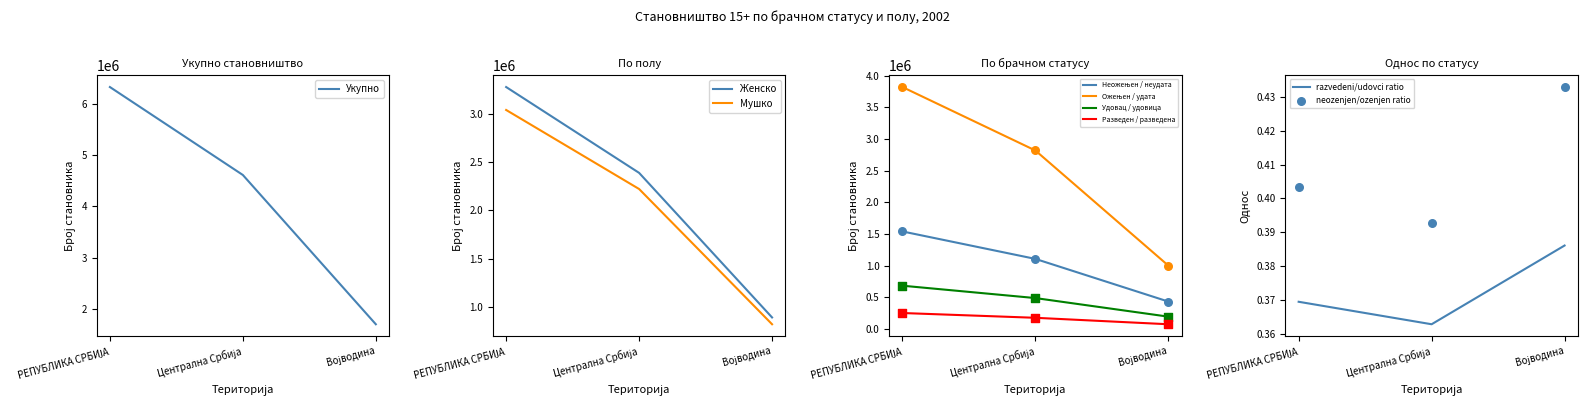

Which series has the largest total across all categories?

Укупно